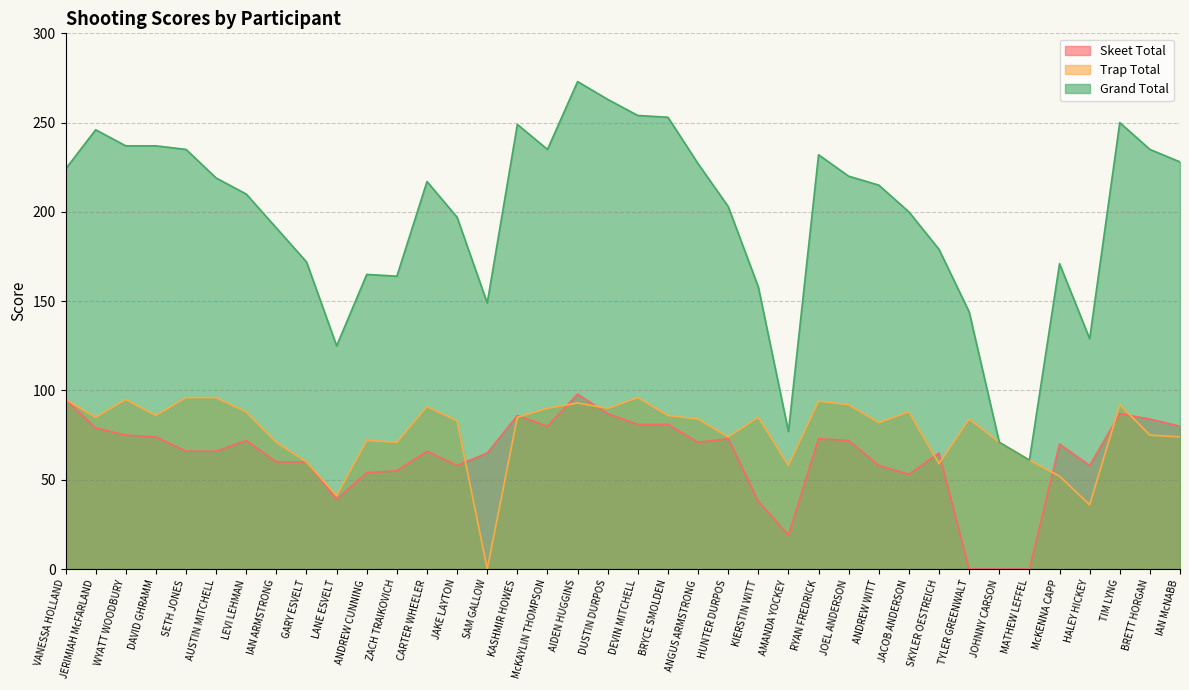

How many interior local valleys does the Grand Total series have?

7